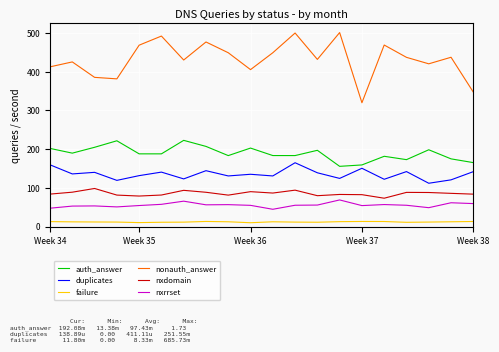

Which series has the largest total across all categories?

nonauth_answer